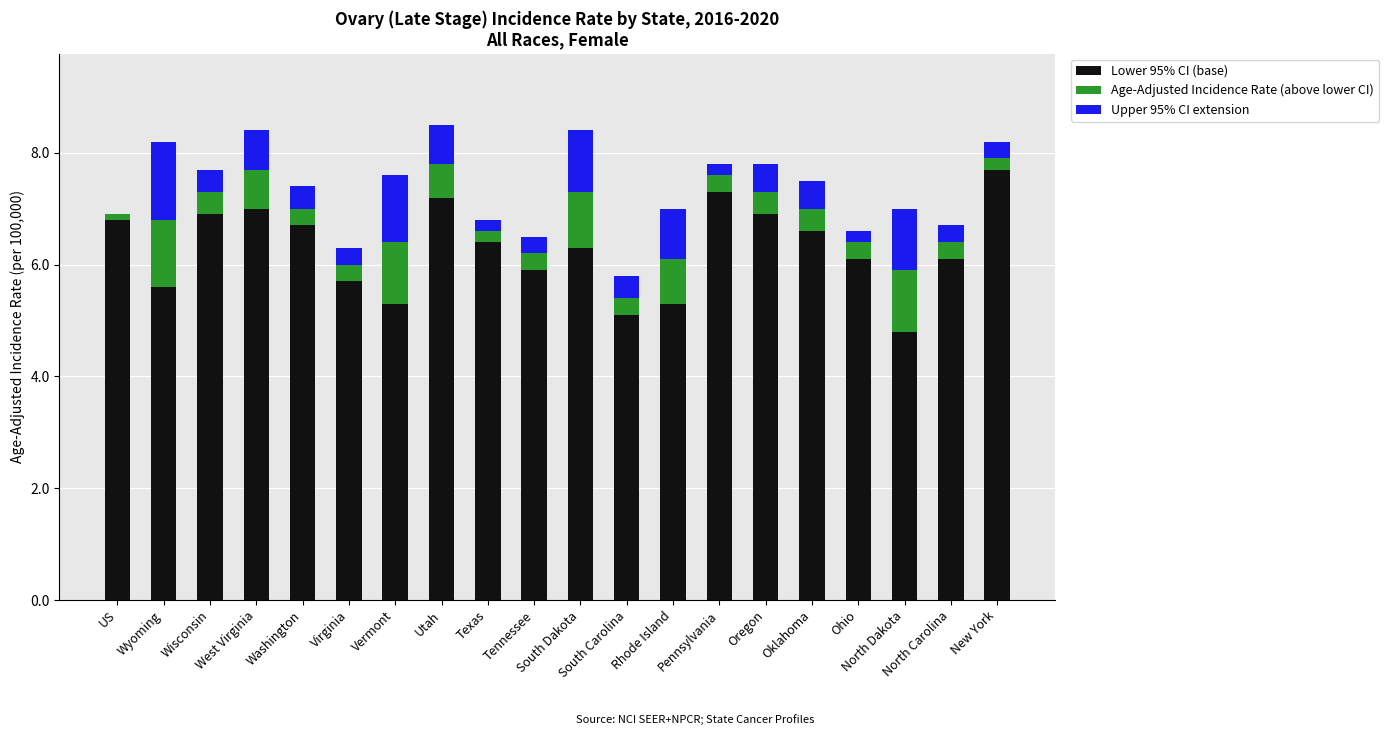

What value does the Lower 95% CI (base) series have at Texas?

6.4